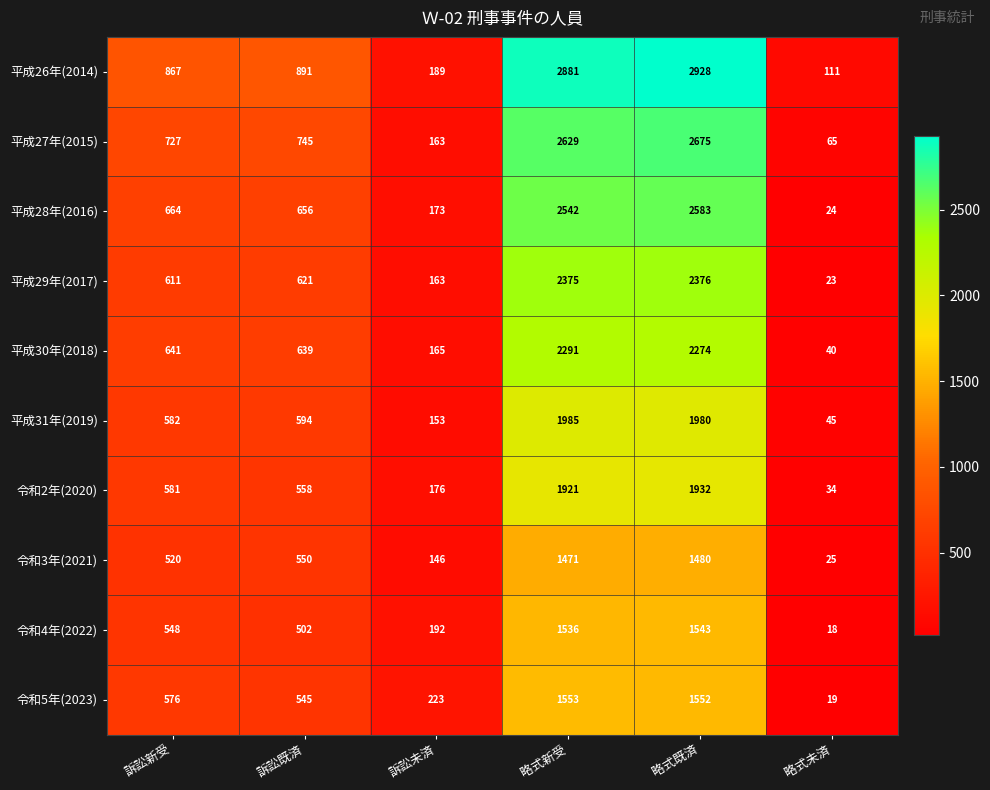

List the series in order of their peak value, lowest first.

令和3年(2021), 令和4年(2022), 令和5年(2023), 令和2年(2020), 平成31年(2019), 平成30年(2018), 平成29年(2017), 平成28年(2016), 平成27年(2015), 平成26年(2014)